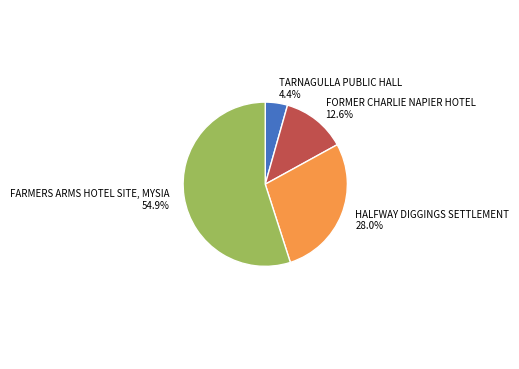

Rank the categories by value from lowest to highest.

TARNAGULLA PUBLIC HALL, FORMER CHARLIE NAPIER HOTEL, HALFWAY DIGGINGS SETTLEMENT, FARMERS ARMS HOTEL SITE, MYSIA